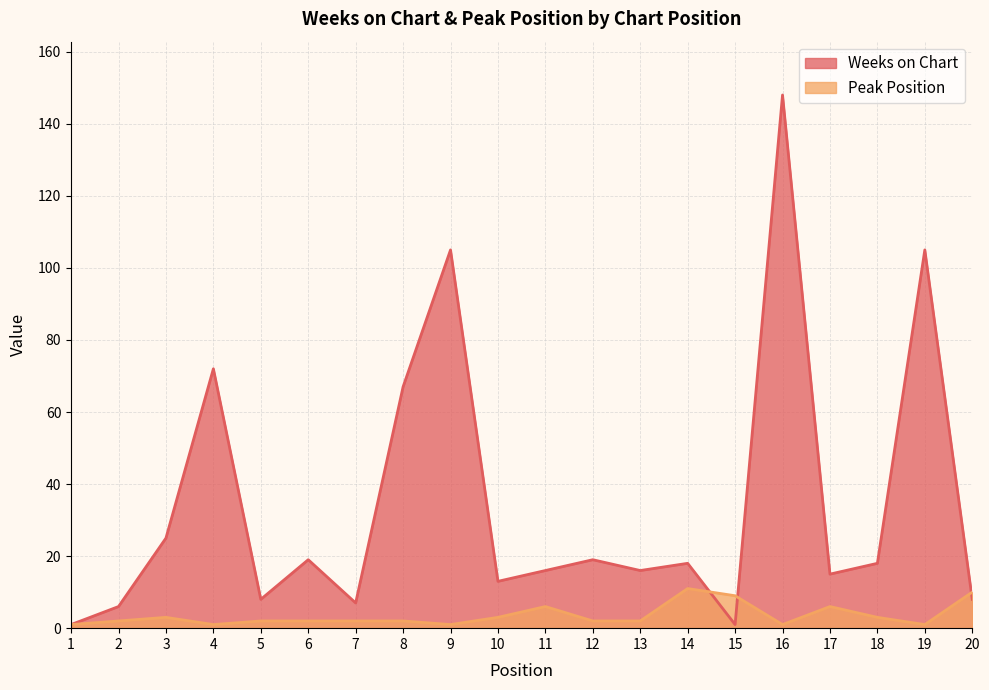

Which series has the largest range (max minus min)?

Weeks on Chart